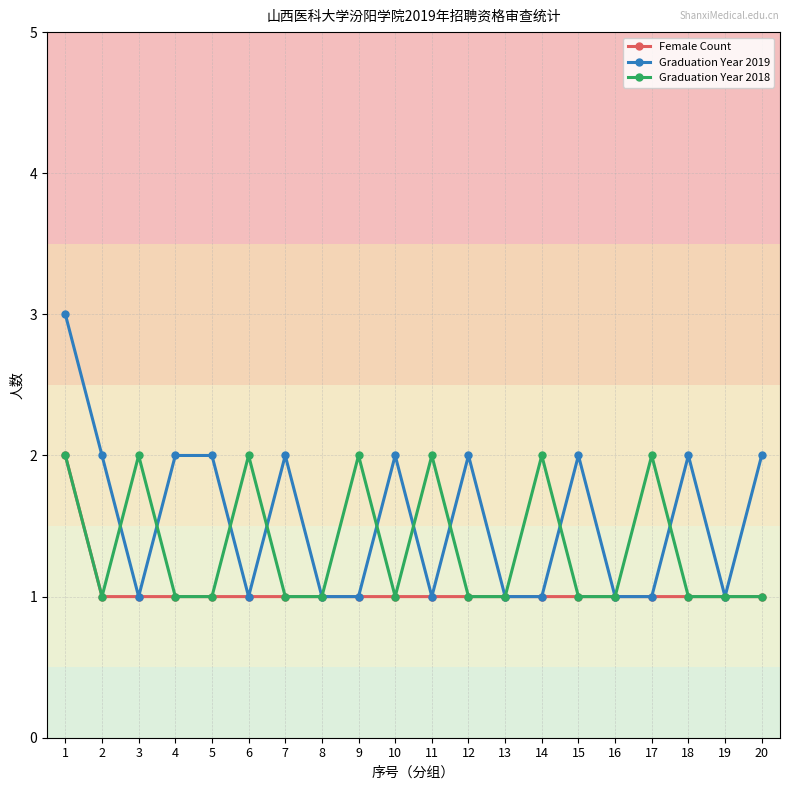

What is the lowest value of the Female Count series?

1